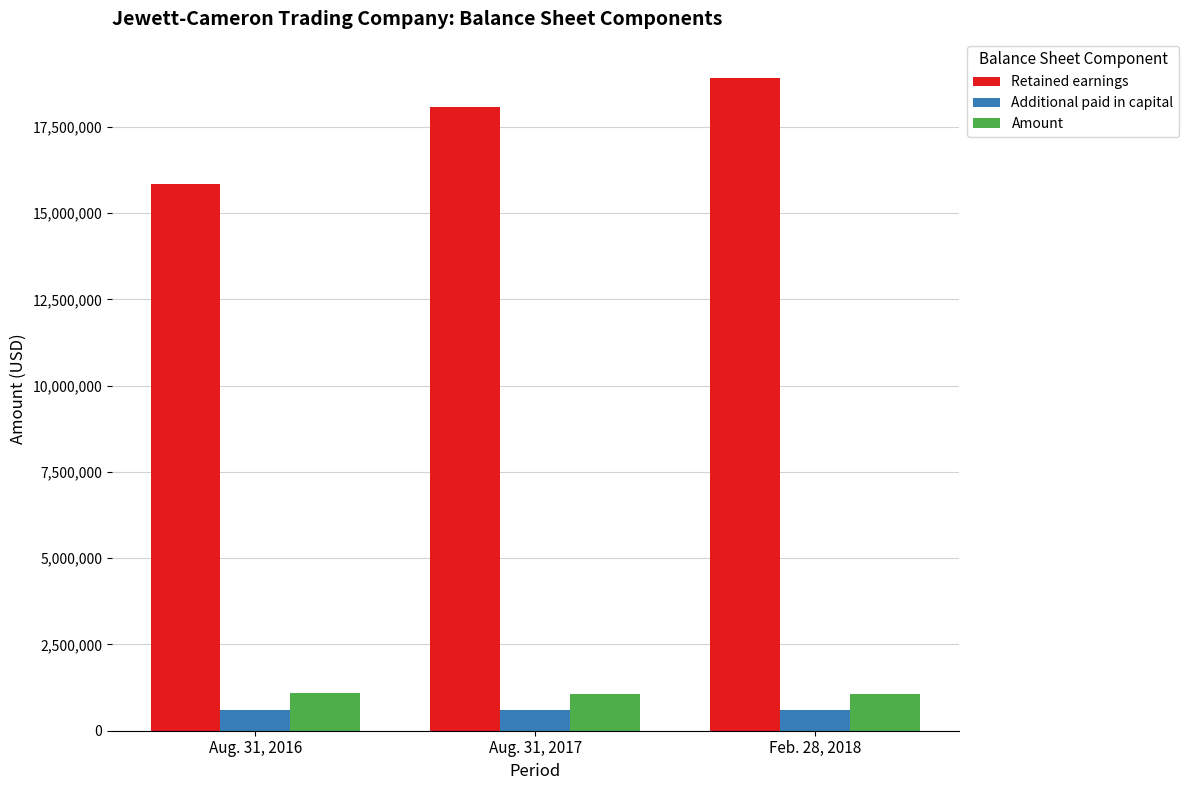

What is the difference between the highest and lowest values at Feb. 28, 2018?

18299178